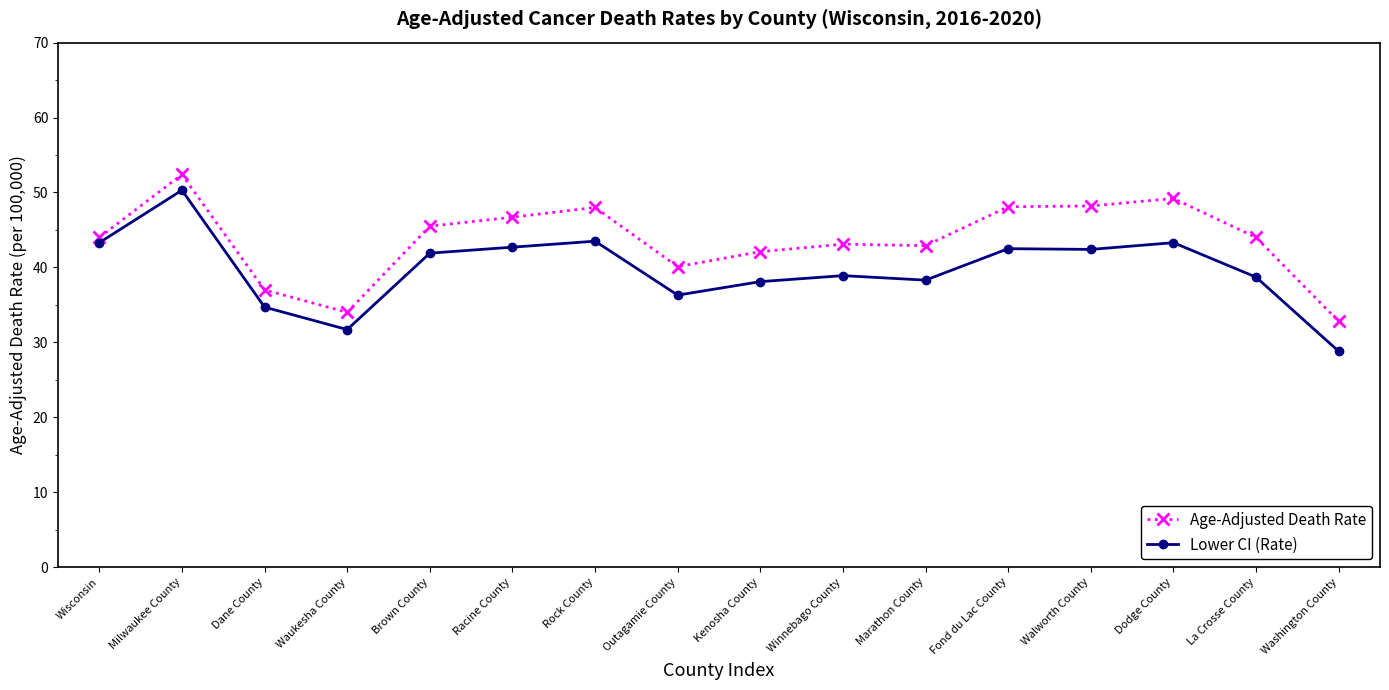

What position from the right is Waukesha County?

13